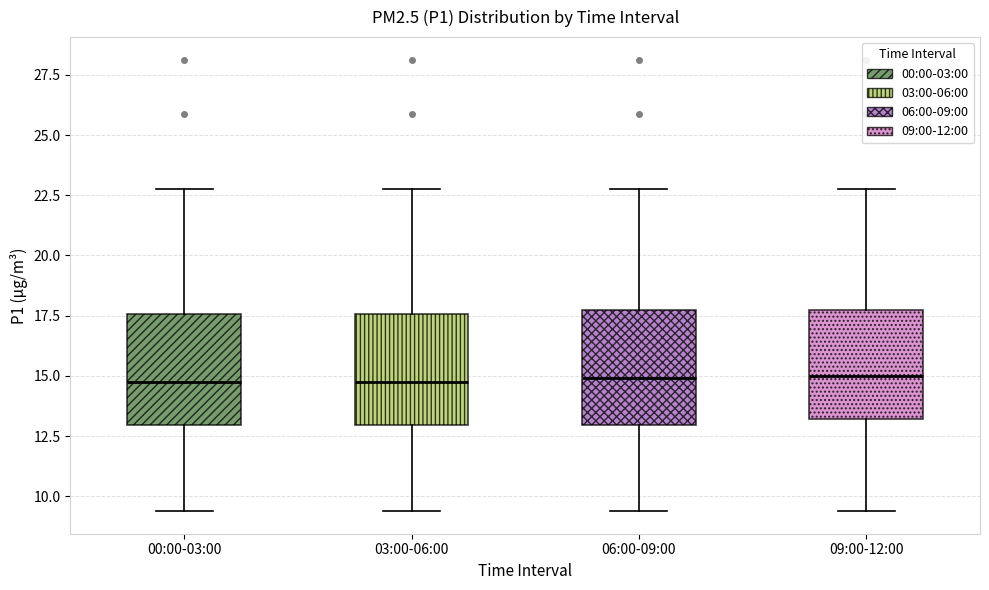

Reading left to right, transcribe this box plot: for each box, give where its median line is, the range the box spans, and where its two whiskers end, as read against the y-axis. The values are not printed on the chart, so give them approximately, as read against the axis.

00:00-03:00: median 14.5, box 13.0 to 17.5, whiskers 9.5 to 23.0
03:00-06:00: median 14.5, box 13.0 to 17.5, whiskers 9.5 to 23.0
06:00-09:00: median 15.0, box 13.0 to 17.5, whiskers 9.5 to 23.0
09:00-12:00: median 15.0, box 13.0 to 17.5, whiskers 9.5 to 23.0